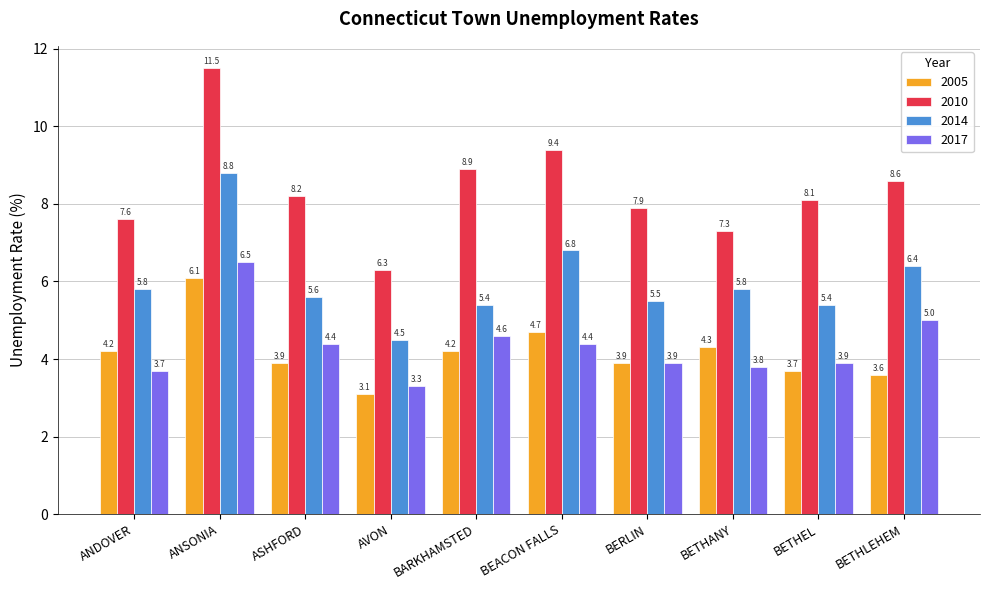

What position from the left is ANSONIA?

2